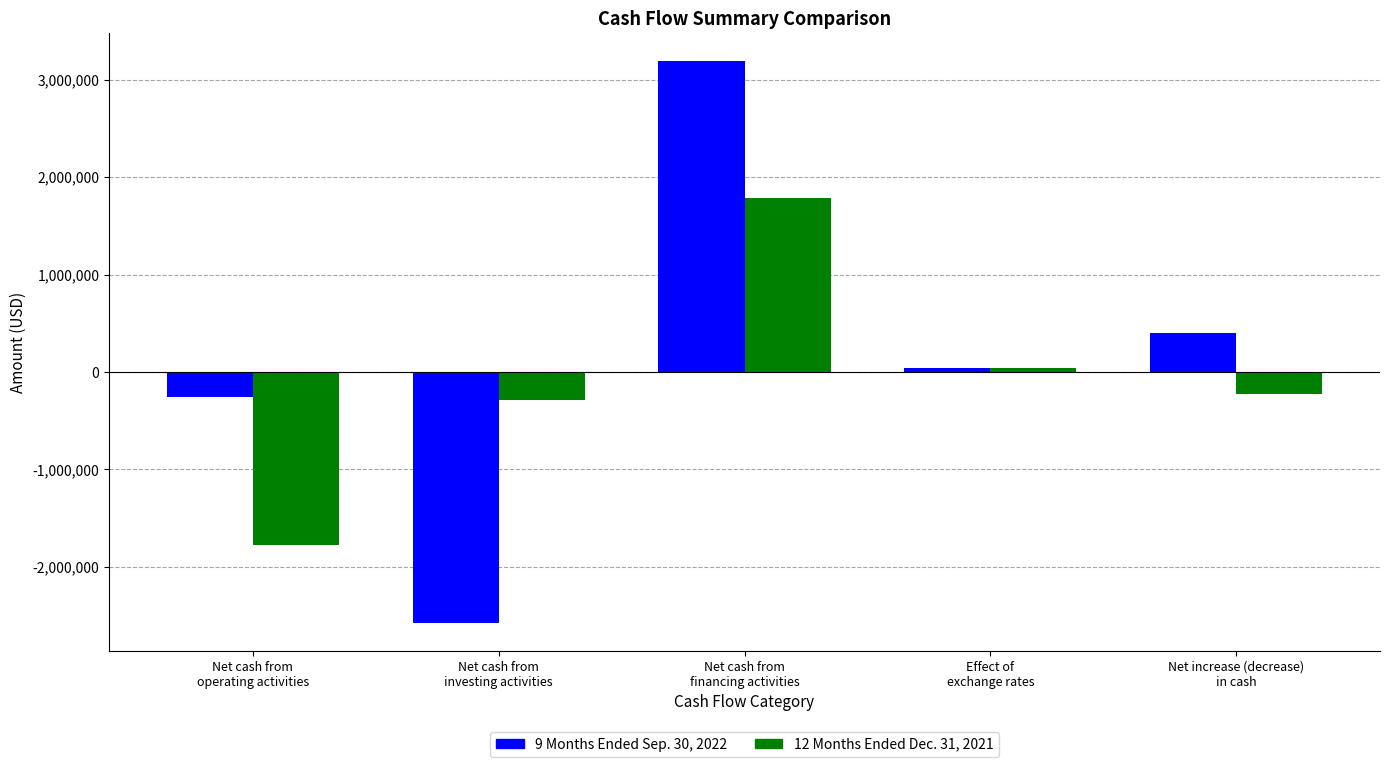

What is the smallest value displayed?

-2573826